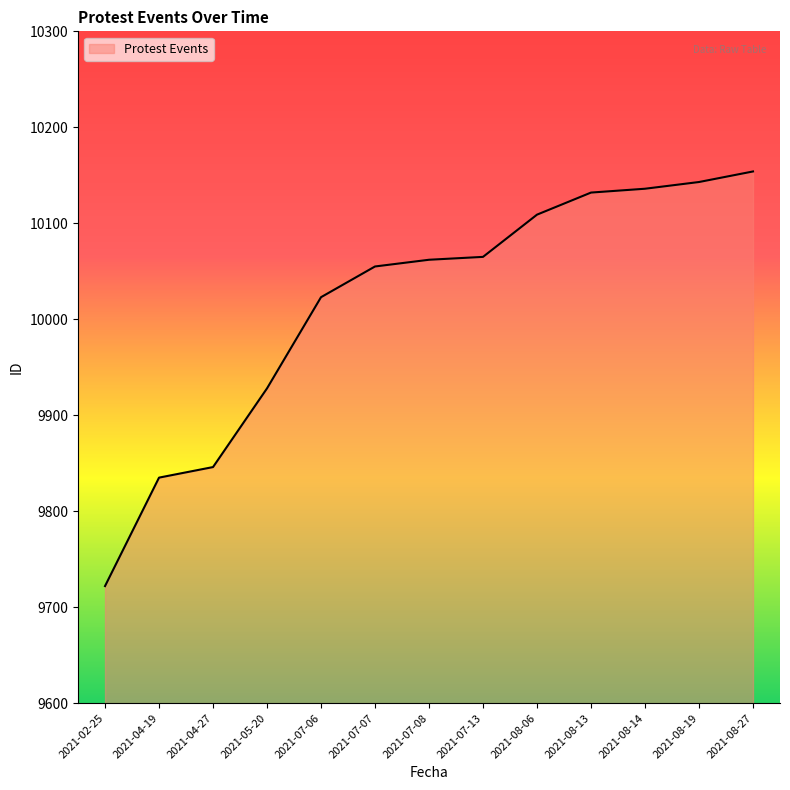

How many lines are shown in the chart?

1